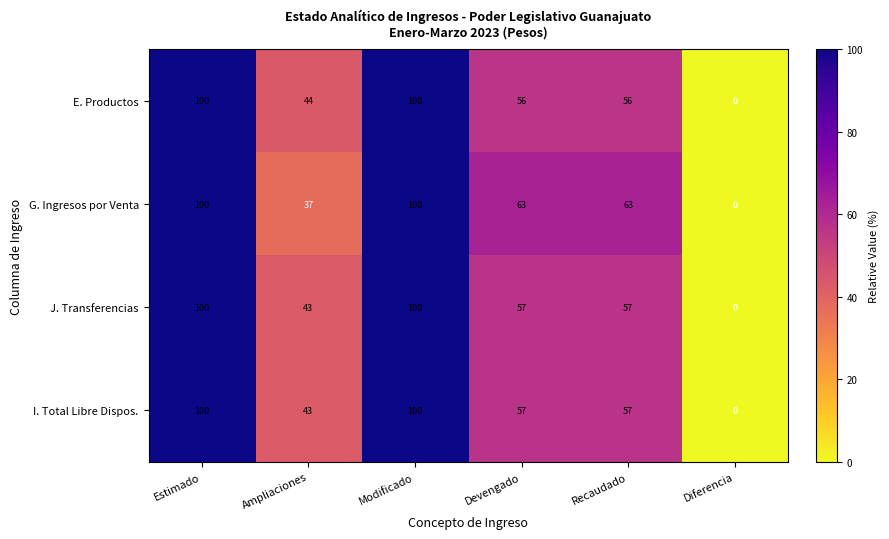

Between Estimado and Devengado, which series saw the biggest shift?

E. Productos